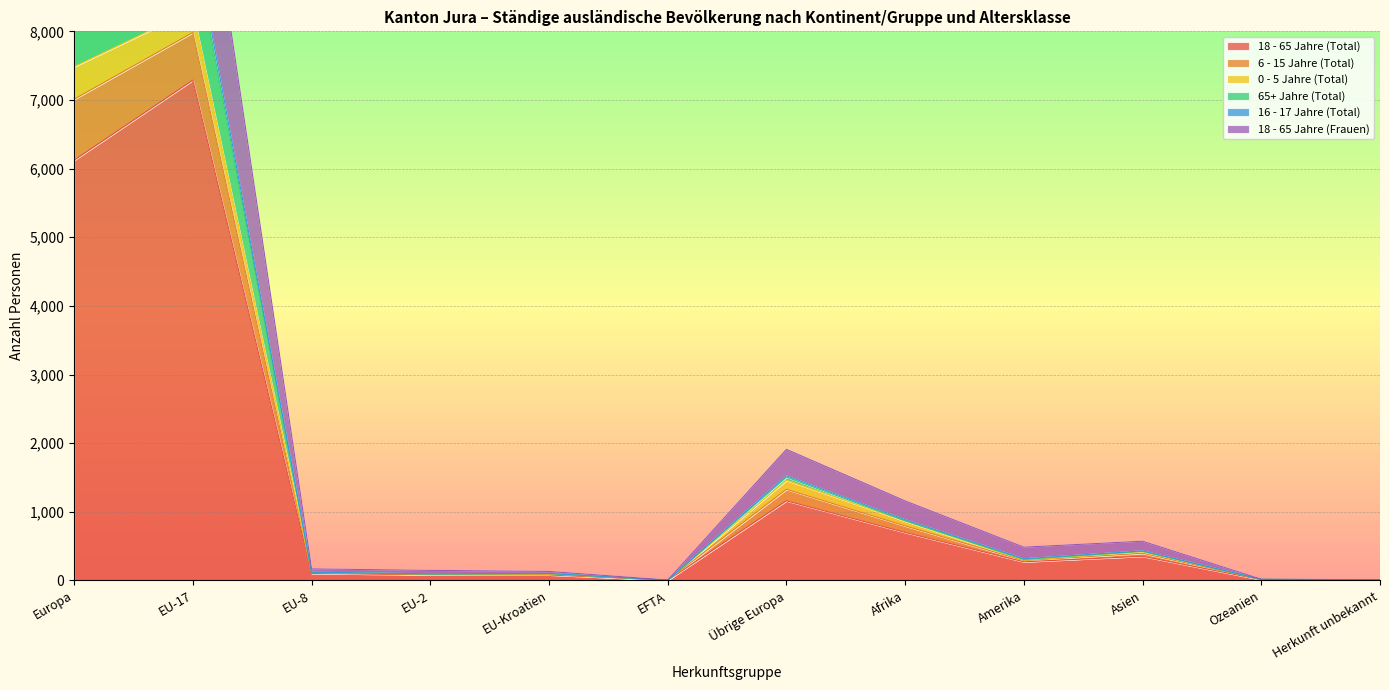

At which label is 18 - 65 Jahre (Total) closest to 3646?

Europa